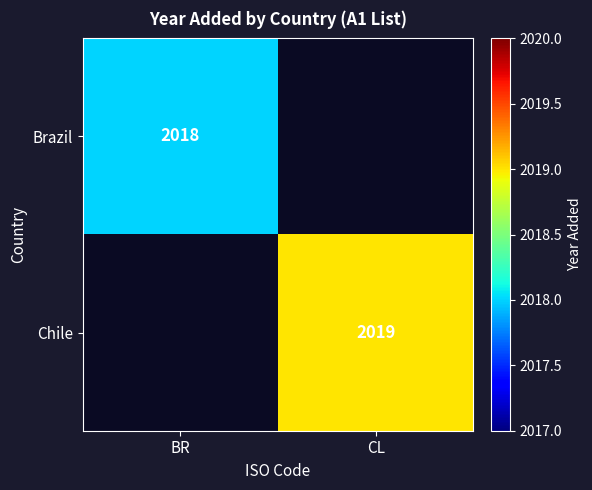

Is the value of Chile at CL greater than the value of Brazil at BR?

Yes